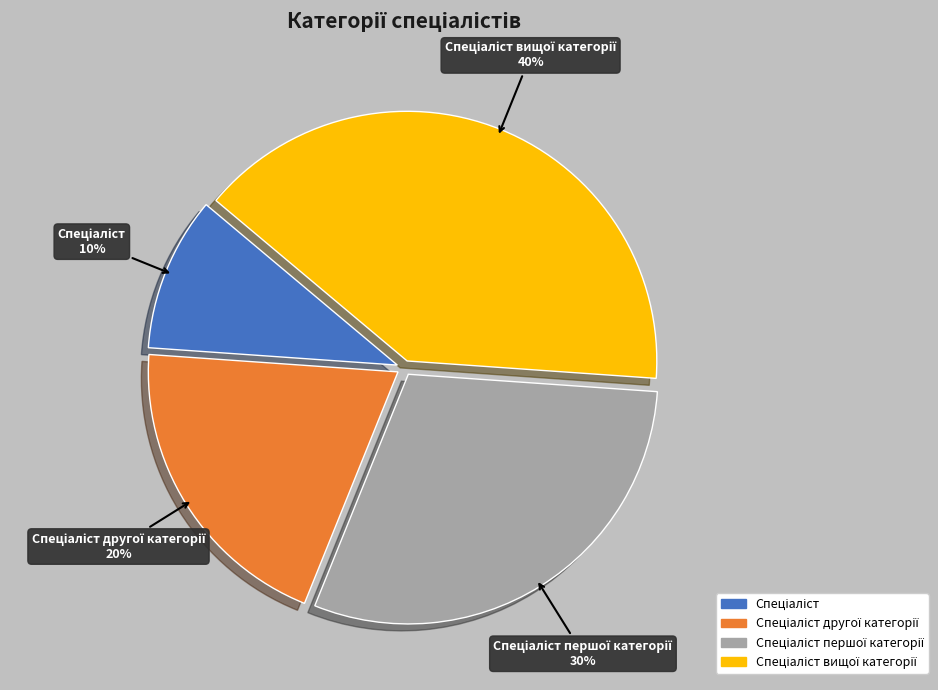

Is there any slice that represents more than half of the pie?

No